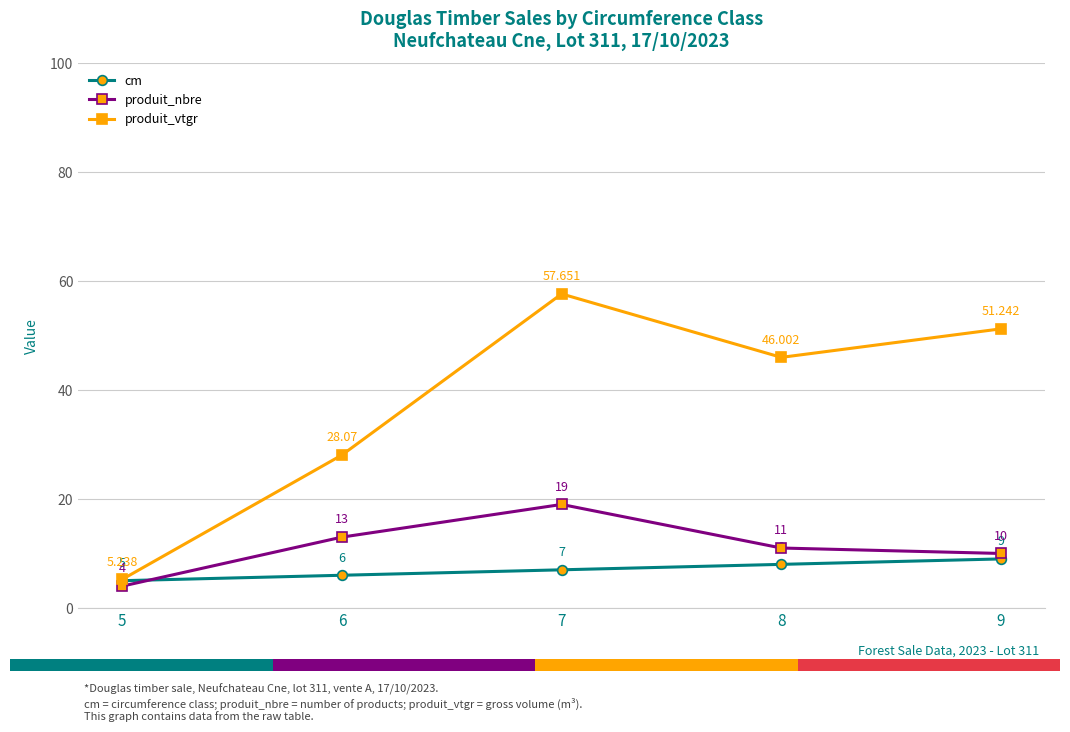

At 9, list the series in order from smallest to largest.

cm, produit_nbre, produit_vtgr